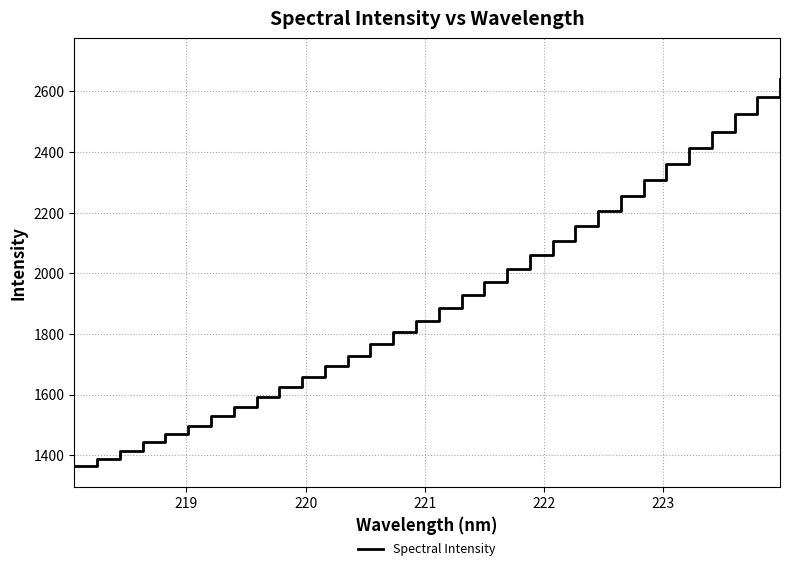

What is the maximum value shown in the chart?

2642.0